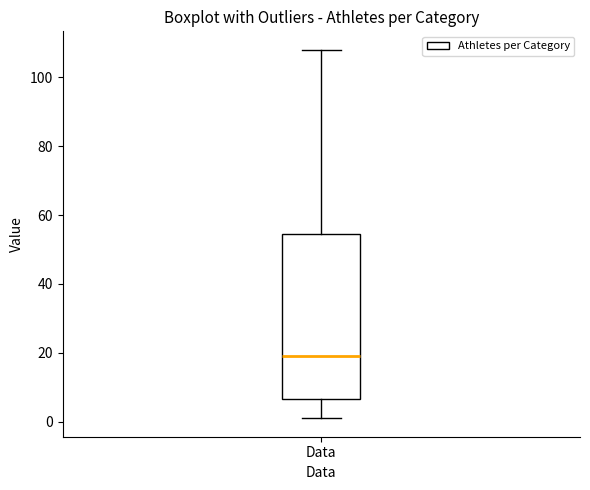

Transcribe this box plot: give where the median line is, the range the box spans, and where the two whiskers end, as read against the y-axis. The values are not printed on the chart, so give them approximately, as read against the axis.

median 20, box 6 to 54, whiskers 2 to 108